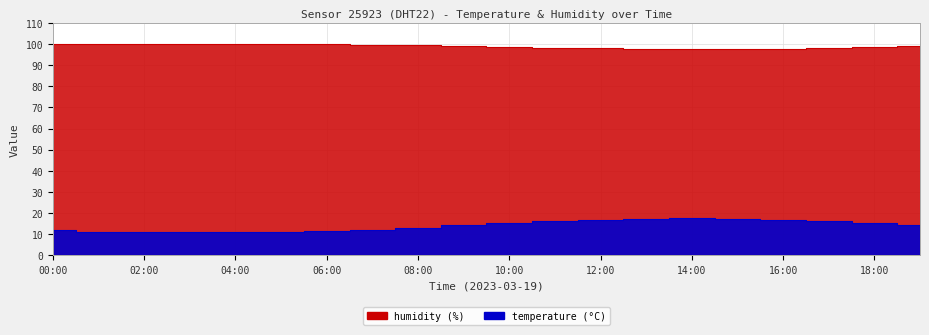

True or false: temperature has a value of 14.2 at 09:00.

True